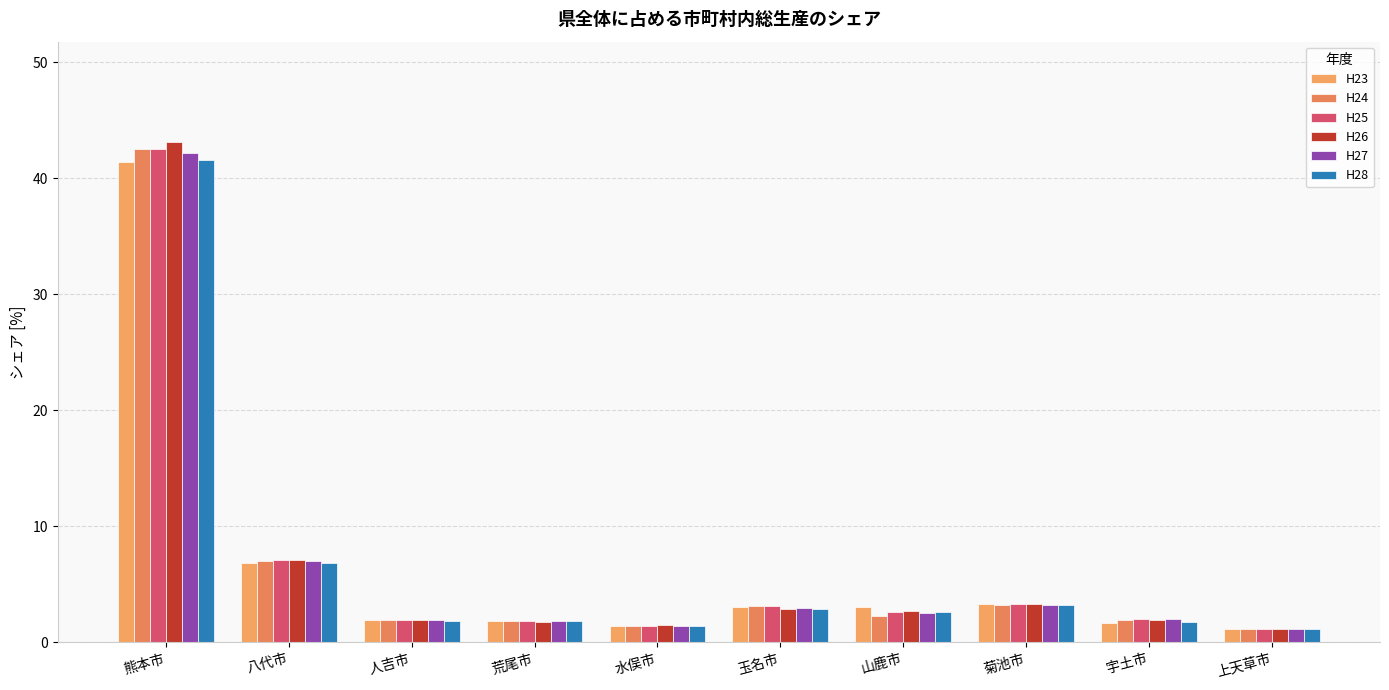

What is the difference between the maximum and minimum values in the H25 series?

41.3